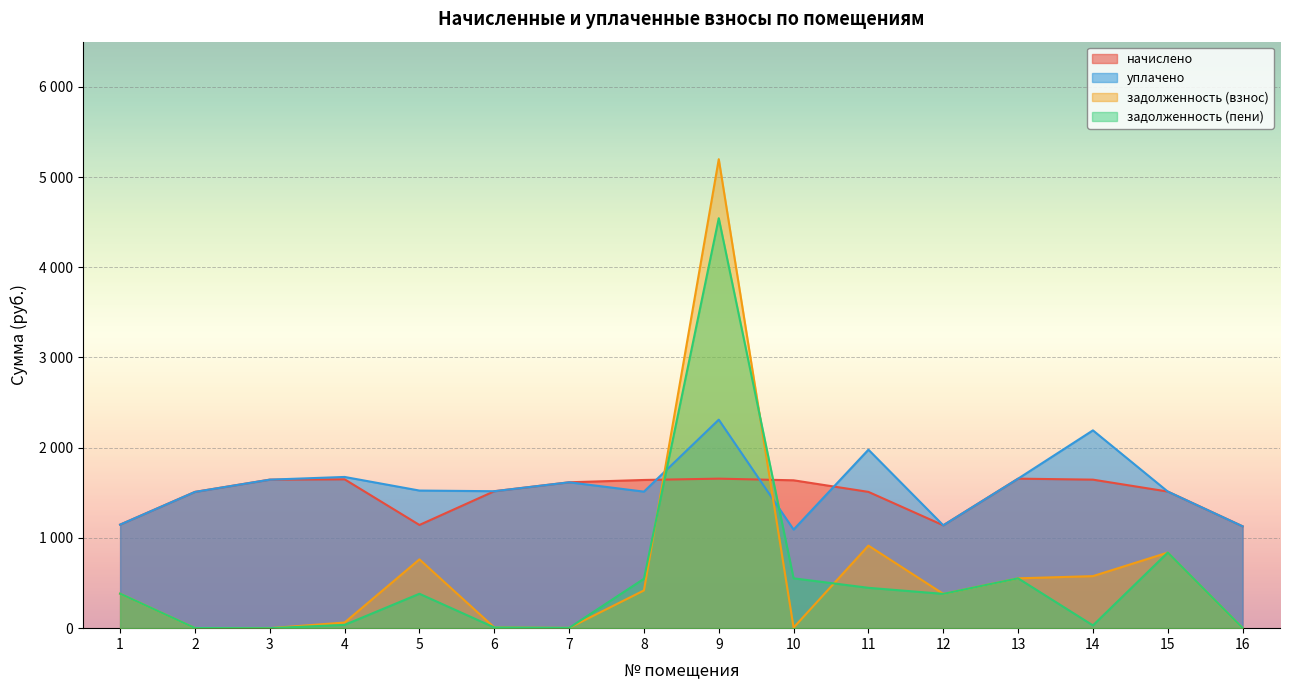

What is the difference between the задолженность (пени) values at 16 and 6?

5.9